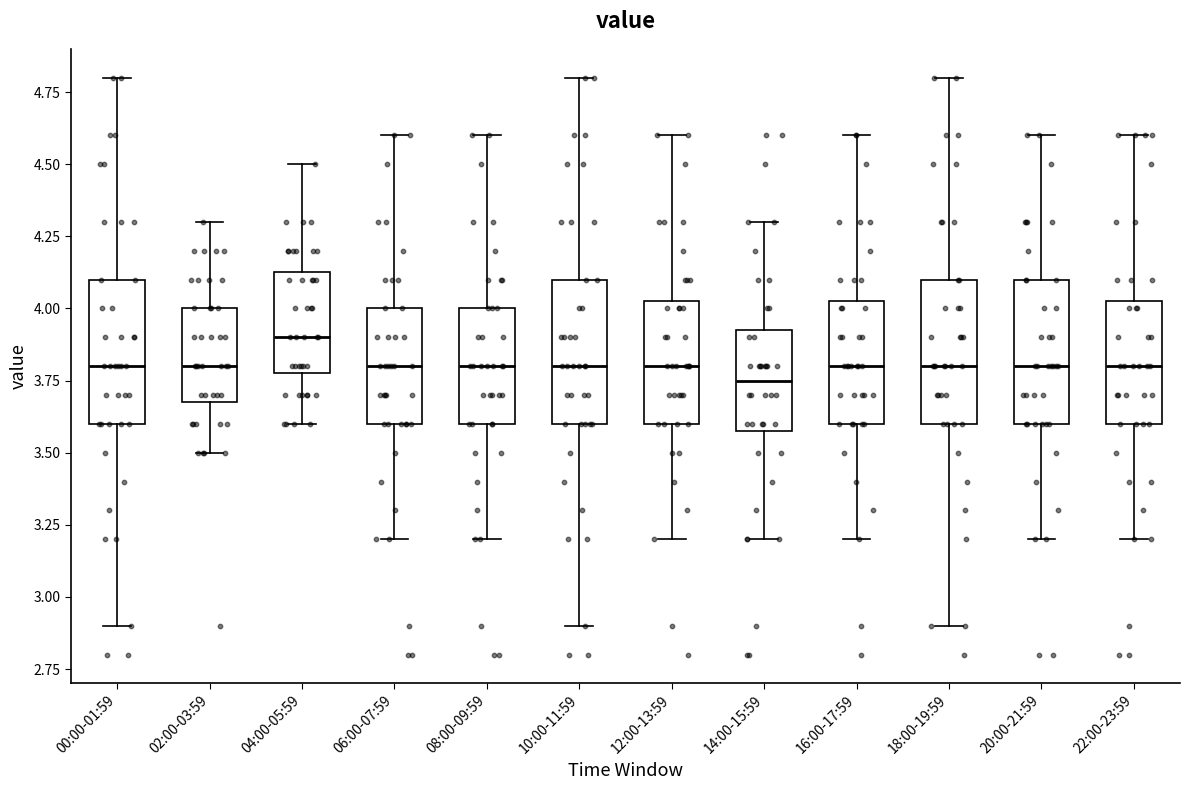

Where is the lower edge of the box for 02:00-03:59 on the y-axis? The values are not printed on the chart, so give them approximately, as read against the axis.

3.70